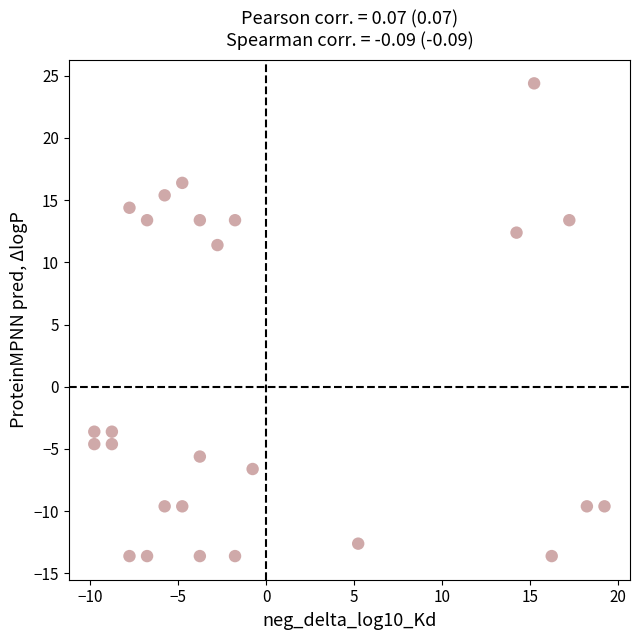

What Y value in the scatter plot is closest to 5?

11.4